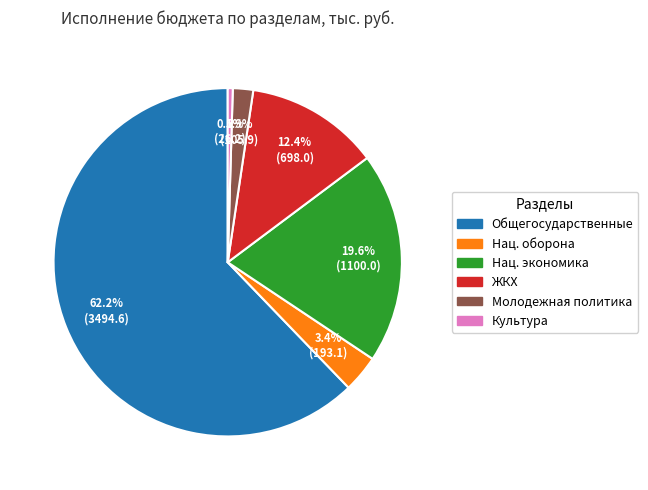

To the nearest percent, what is the average slice percentage?

17%